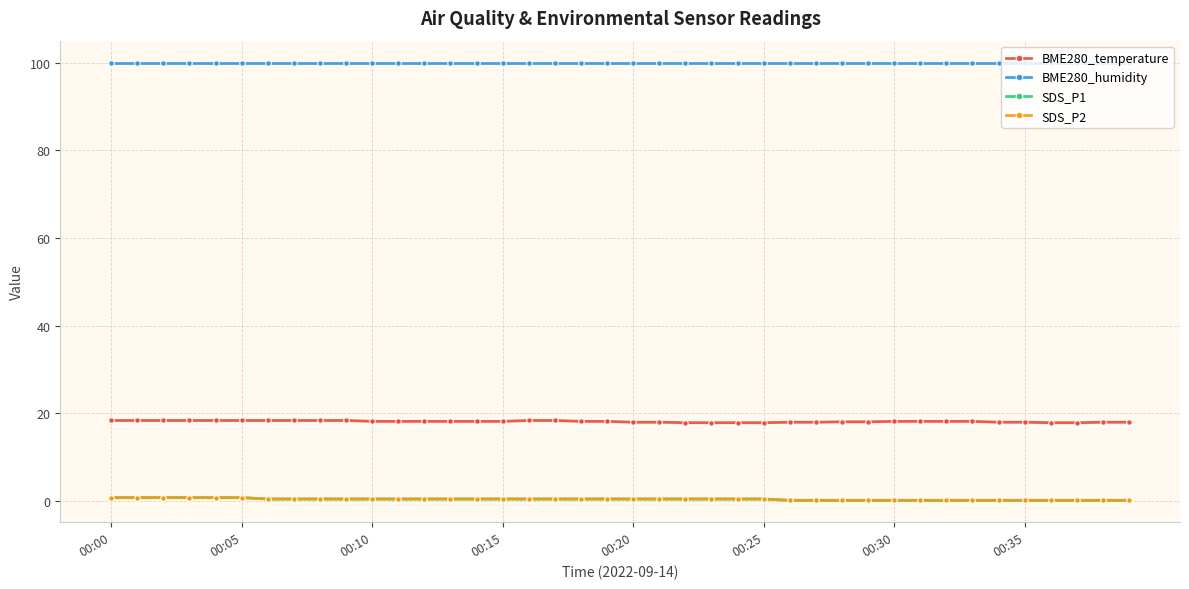

How many lines are shown in the chart?

4